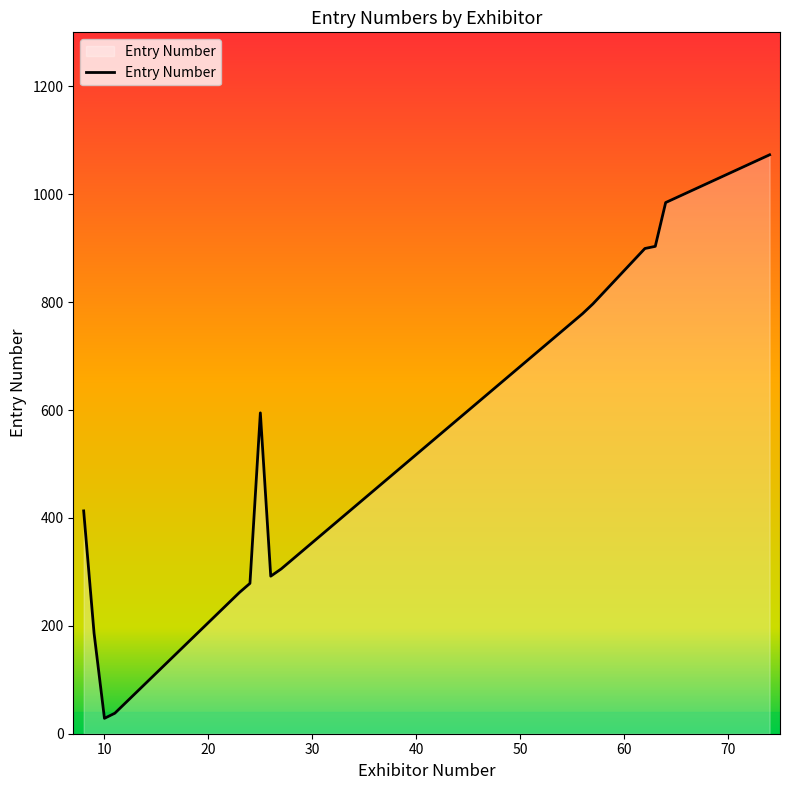

What is the minimum value shown in the chart?

28.5